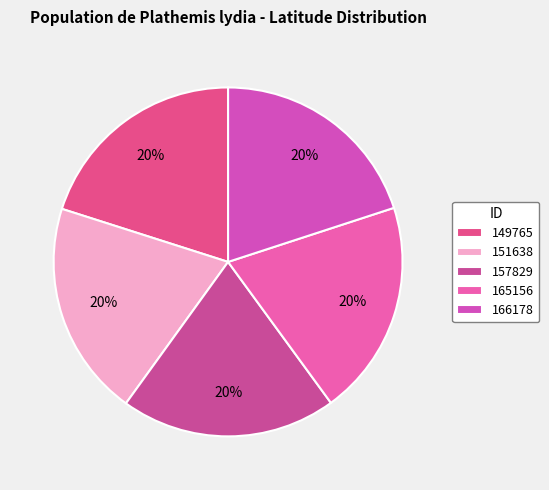

To the nearest percent, what is the combined percentage of 165156 and 151638?

40%